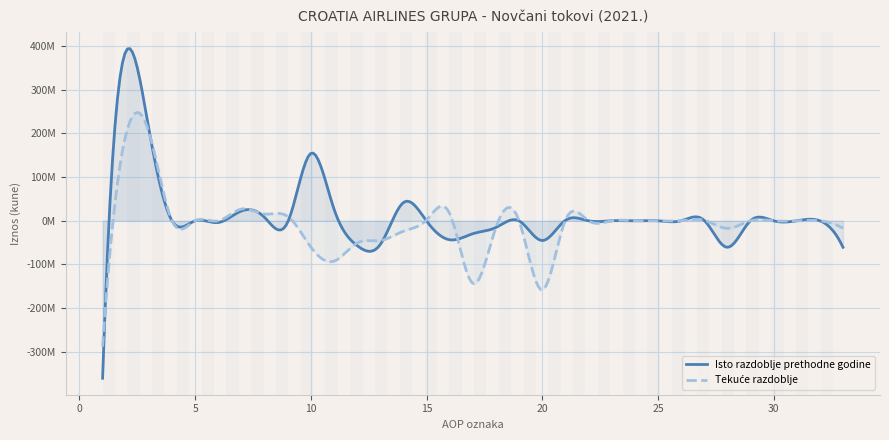

Reading left to right, list all the values displayed in this chart.

Isto razdoblje prethodne godine: 1=-360778592	2=387891574	3=210440958	4=-239312	5=0	6=-4026241	7=22525824	8=7836981	9=-3112383	10=154465747	11=27112982	12=-56757040	13=-54484140	14=41683267	15=-442986	16=-43513181	17=-29644058	18=-15365122	19=-186283	20=-45195463	21=1028985	22=0	23=0	24=0	25=0	26=0	27=1028985	28=-60715157	29=0	30=0	31=0	32=0	33=-60715157
Tekuće razdoblje: 1=-288236542	2=195723509	3=203552921	4=-85839	5=0	6=-86936	7=26880248	8=15583939	9=10094307	10=-60215131	11=-92513033	12=-50885622	13=-45374931	14=-23921381	15=1757530	16=16653160	17=-143398655	18=-15174038	19=0	20=-158572693	21=1269478	22=0	23=0	24=0	25=0	26=0	27=1269478	28=-17267291	29=0	30=0	31=0	32=0	33=-17267291